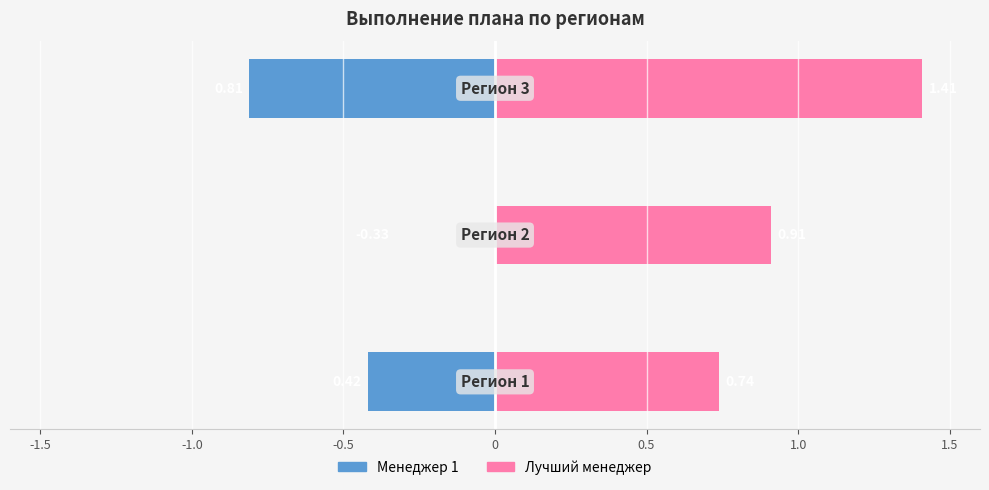

The Лучший менеджер series shows 2.5 at -0.5. True or false?

False